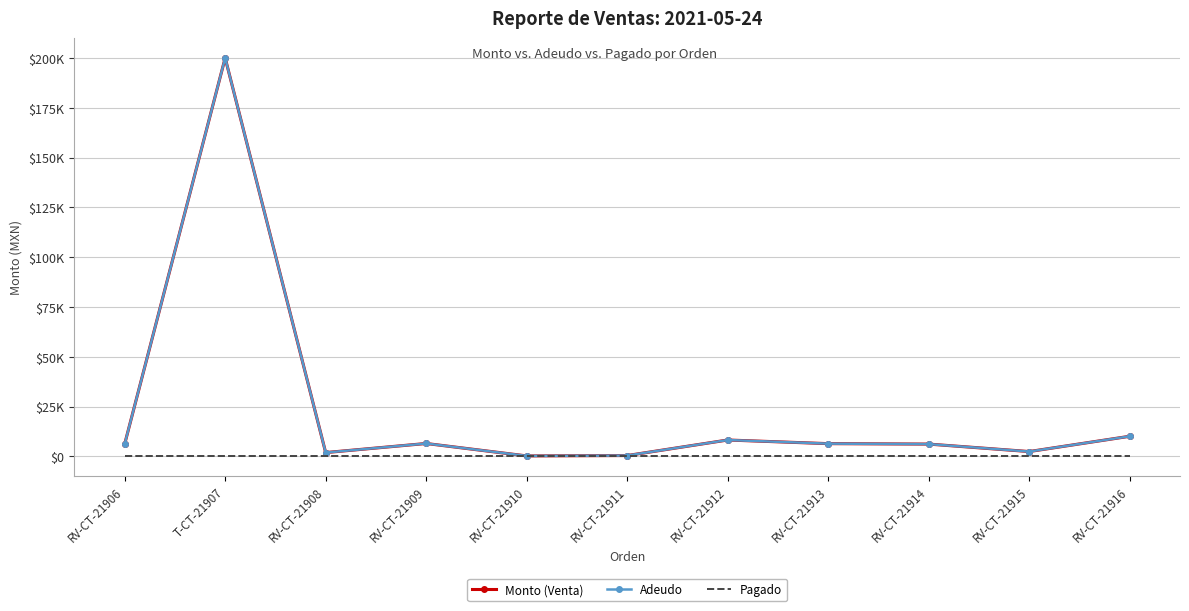

How many categories are shown in the chart?

11